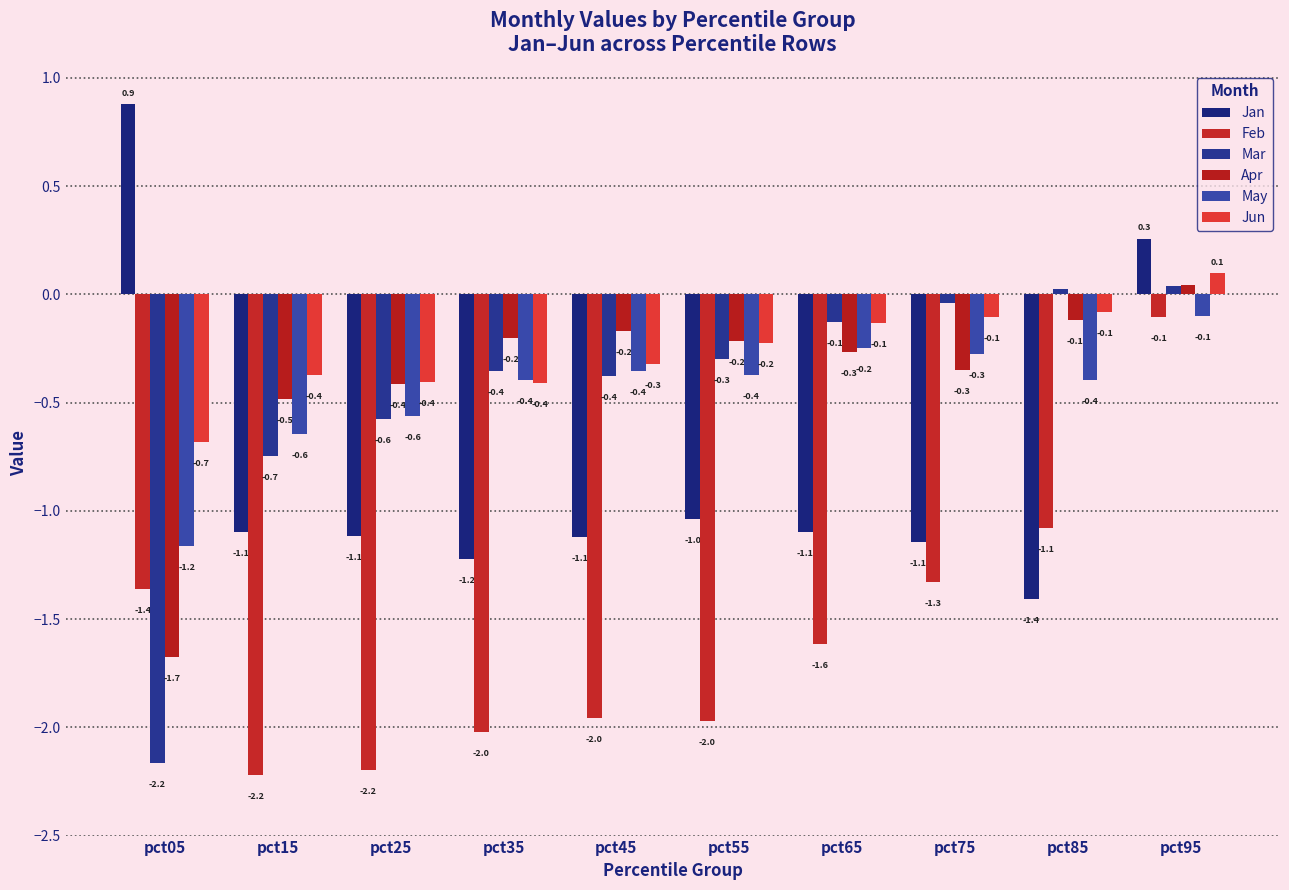

Are the bars horizontal?

No